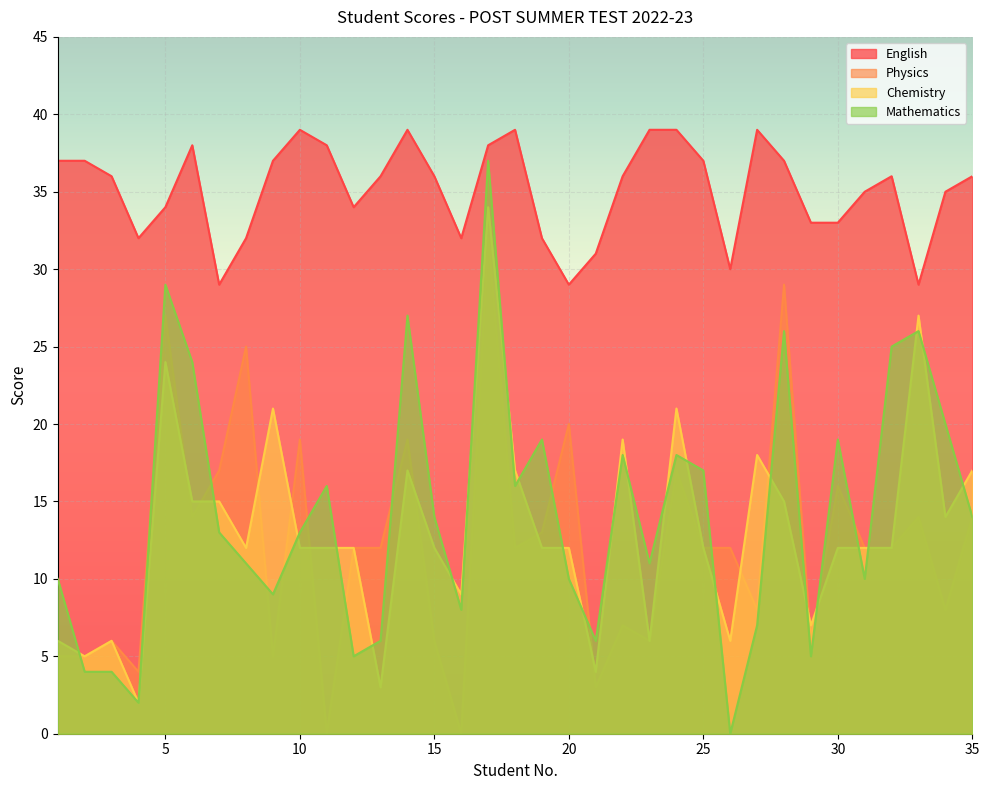

What is the value of the English point at the 28th from the left?

37